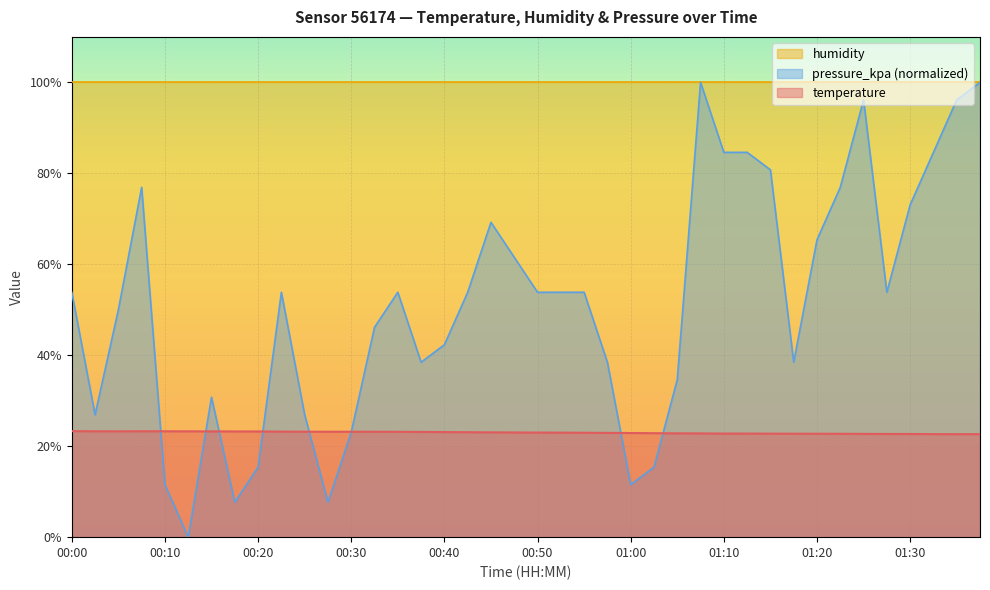

Which has a higher value, 00:15 or 00:33?

00:15